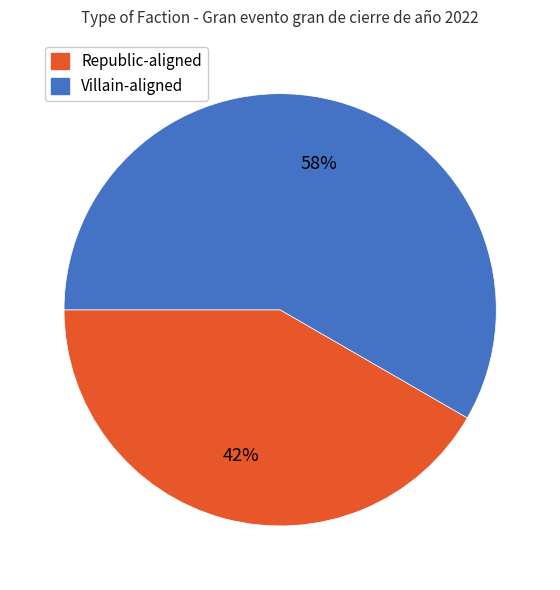

Count the number of slices in the pie.

2